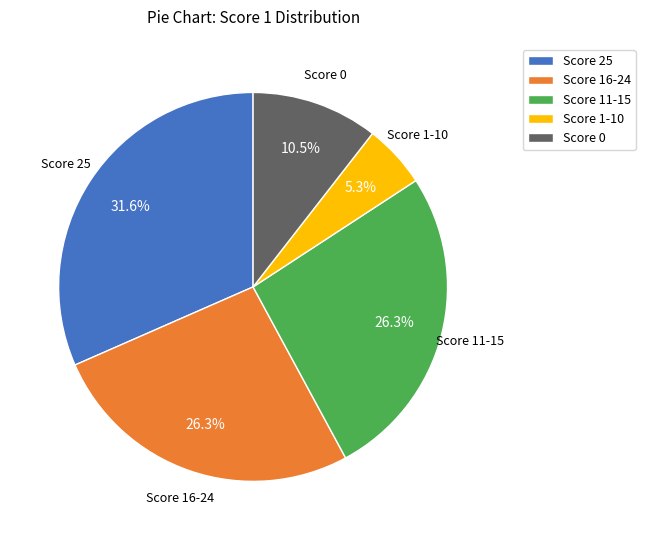

What is the smallest slice in the pie chart?

Score 1-10